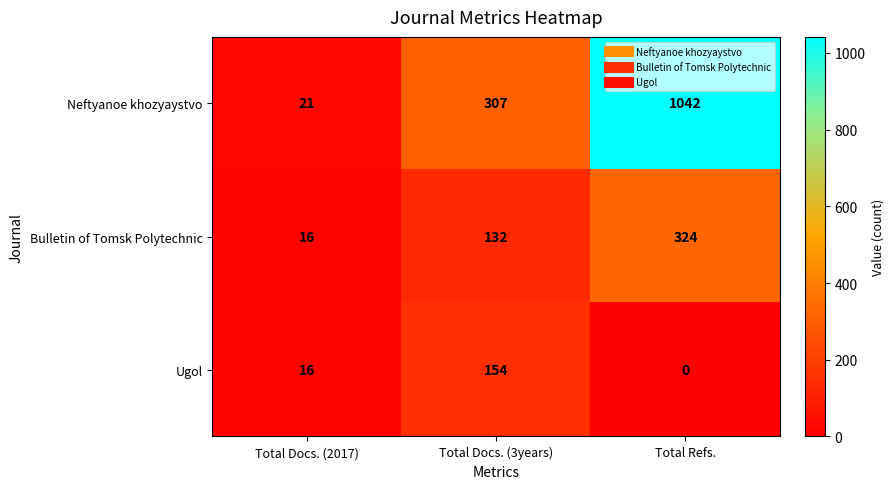

At which category does the chart reach its minimum across all series?

Total Refs.